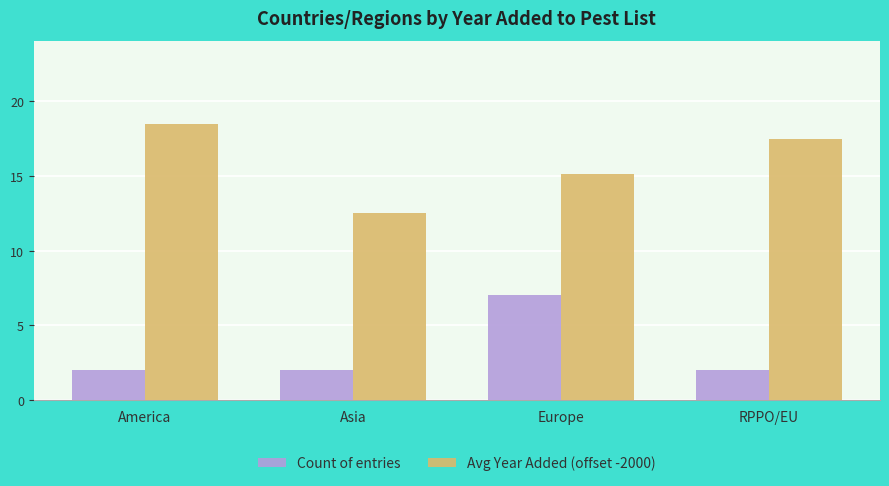

List the labels in order of Avg Year Added (offset -2000) value, largest first.

America, RPPO/EU, Europe, Asia